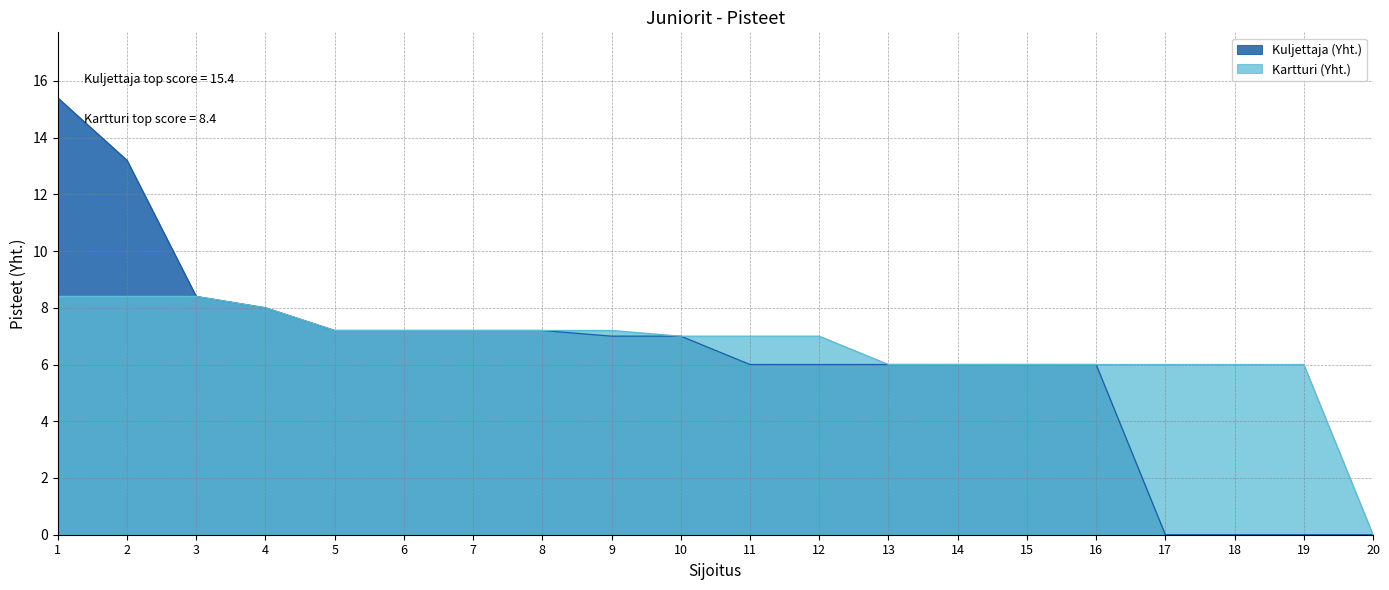

Which series has the widest spread of values?

Kuljettaja (Yht.)